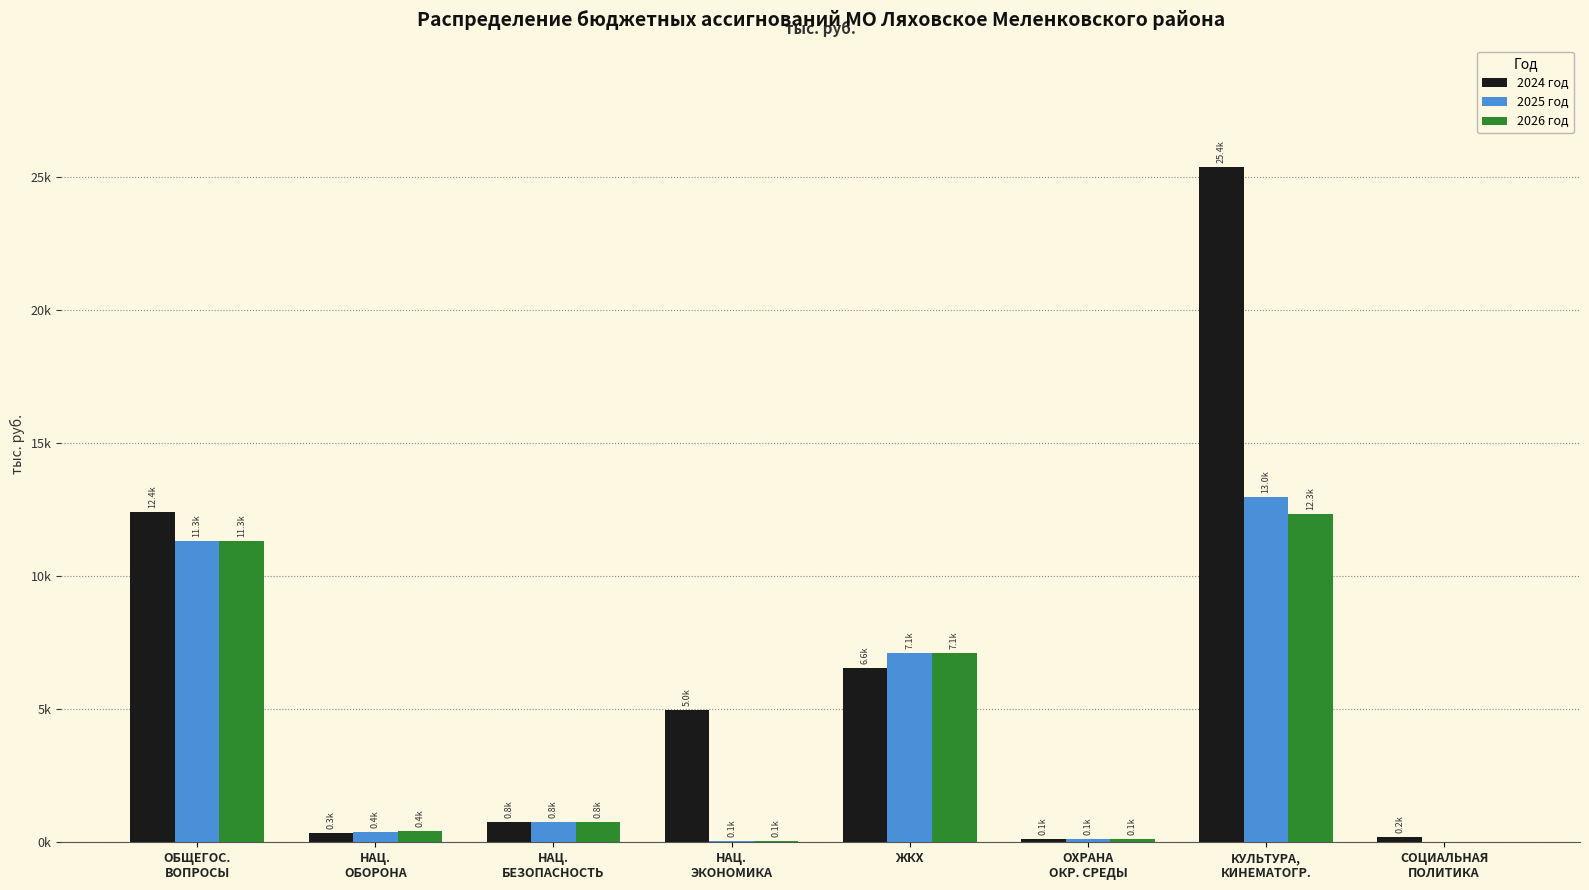

What is the difference between the 2024 год values at ОБЩЕГОС.
ВОПРОСЫ and ОХРАНА
ОКР. СРЕДЫ?

12290.4